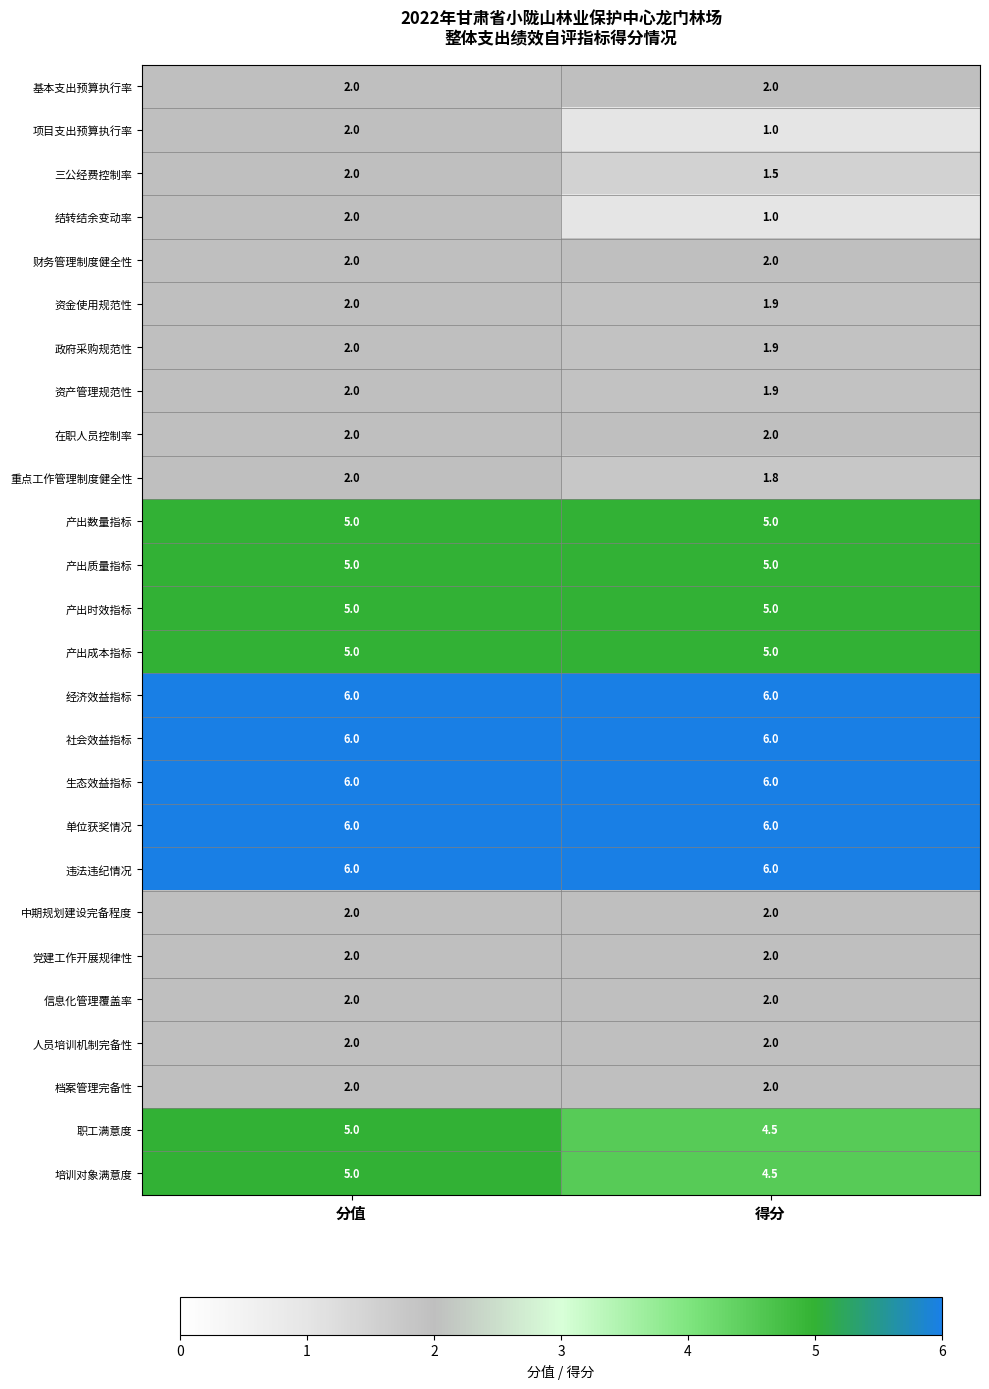

What is the spread (max minus min) of values at 分值?

4.0